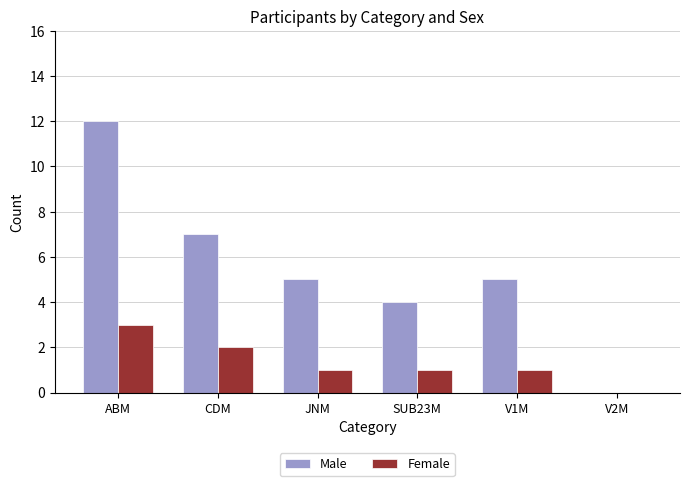

How many groups of bars are there?

6